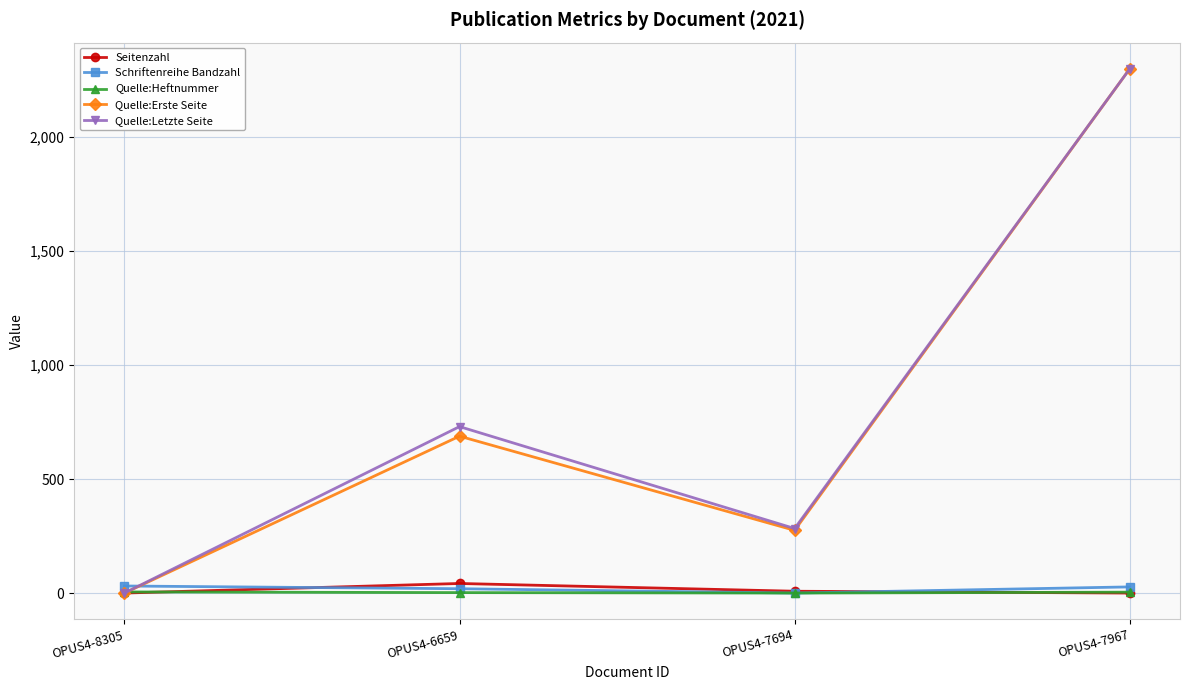

What is the difference between the Quelle:Letzte Seite values at OPUS4-6659 and OPUS4-8305?

730